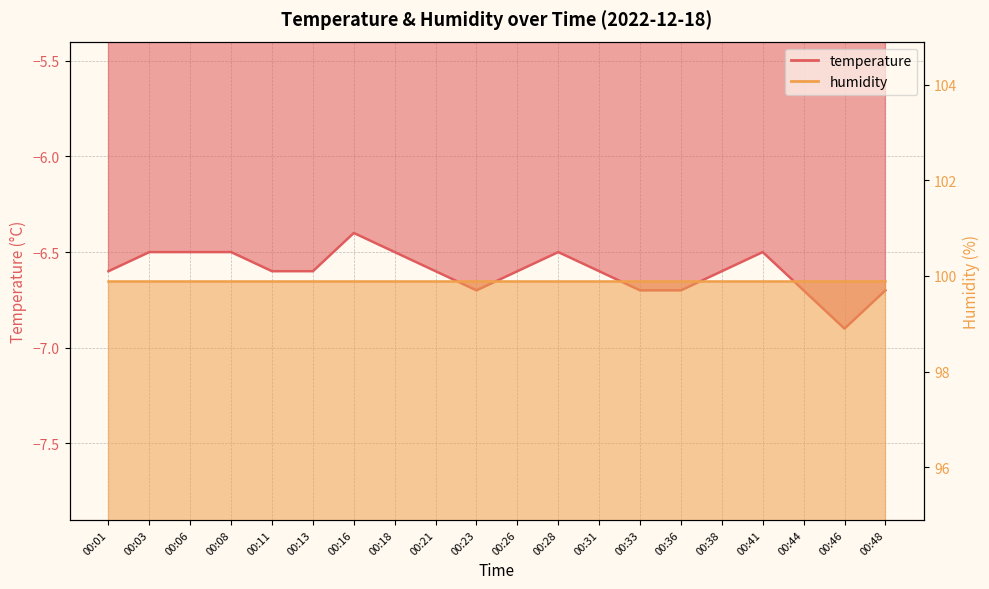

What is the maximum value shown in the chart?

-6.4